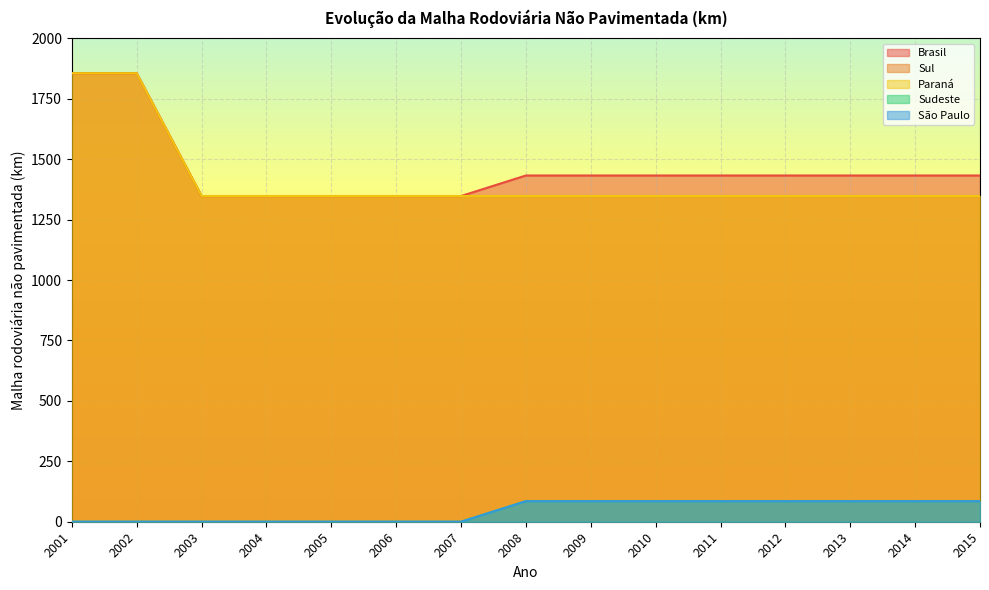

Which category has the lowest value in the Brasil series?

2003